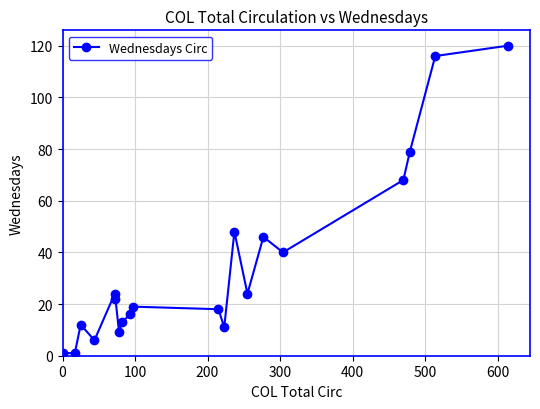

What is the value of the 3rd point from the left?

12